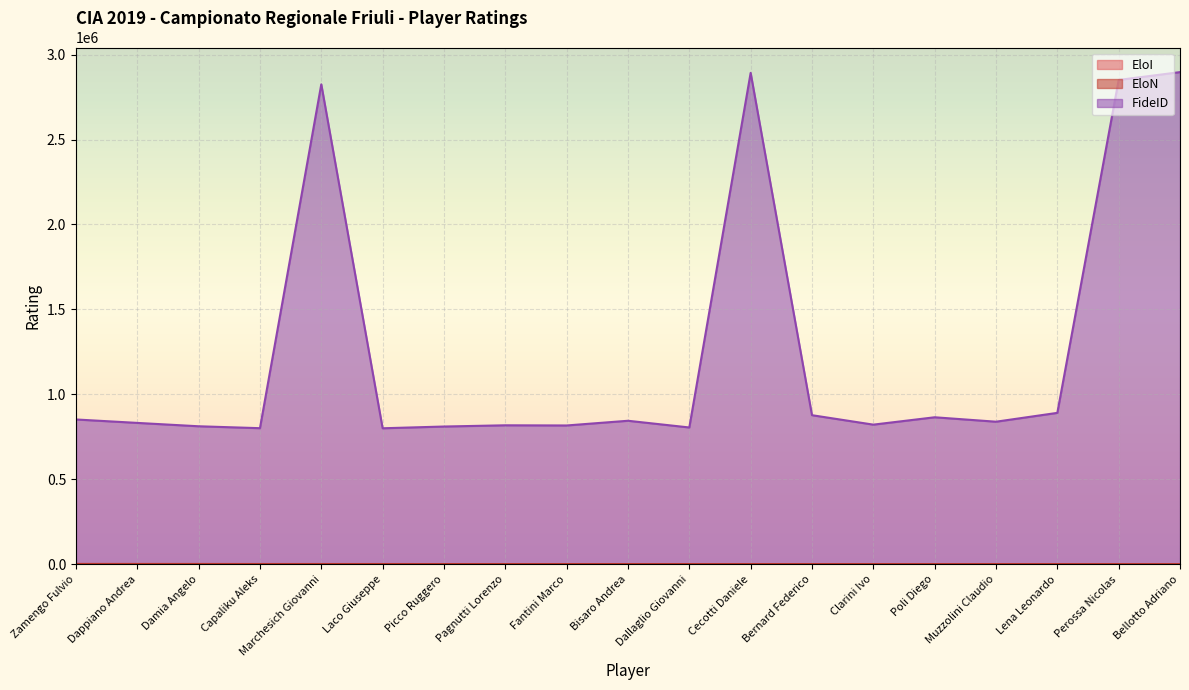

Reading left to right, list all the values displayed in this chart.

EloI: Zamengo Fulvio=2372	Dappiano Andrea=2275	Damia Angelo=2230	Capaliku Aleks=2030	Marchesich Giovanni=2021	Laco Giuseppe=1963	Picco Ruggero=1930	Pagnutti Lorenzo=1909	Fantini Marco=1875	Bisaro Andrea=1853	Dallaglio Giovanni=1841	Cecotti Daniele=1828	Bernard Federico=1804	Clarini Ivo=1745	Poli Diego=1668	Muzzolini Claudio=1634	Lena Leonardo=1633	Perossa Nicolas=1537	Bellotto Adriano=0
EloN: Zamengo Fulvio=2372	Dappiano Andrea=2275	Damia Angelo=2230	Capaliku Aleks=2030	Marchesich Giovanni=2021	Laco Giuseppe=1963	Picco Ruggero=1930	Pagnutti Lorenzo=1909	Fantini Marco=1875	Bisaro Andrea=1853	Dallaglio Giovanni=1841	Cecotti Daniele=1828	Bernard Federico=1804	Clarini Ivo=1745	Poli Diego=1668	Muzzolini Claudio=1634	Lena Leonardo=1633	Perossa Nicolas=1537	Bellotto Adriano=1440
FideID: Zamengo Fulvio=852678	Dappiano Andrea=832502	Damia Angelo=812668	Capaliku Aleks=801429	Marchesich Giovanni=2824790	Laco Giuseppe=800880	Picco Ruggero=811149	Pagnutti Lorenzo=818399	Fantini Marco=817376	Bisaro Andrea=845060	Dallaglio Giovanni=805602	Cecotti Daniele=2892389	Bernard Federico=877859	Clarini Ivo=822256	Poli Diego=865613	Muzzolini Claudio=839531	Lena Leonardo=891533	Perossa Nicolas=2850520	Bellotto Adriano=2896686